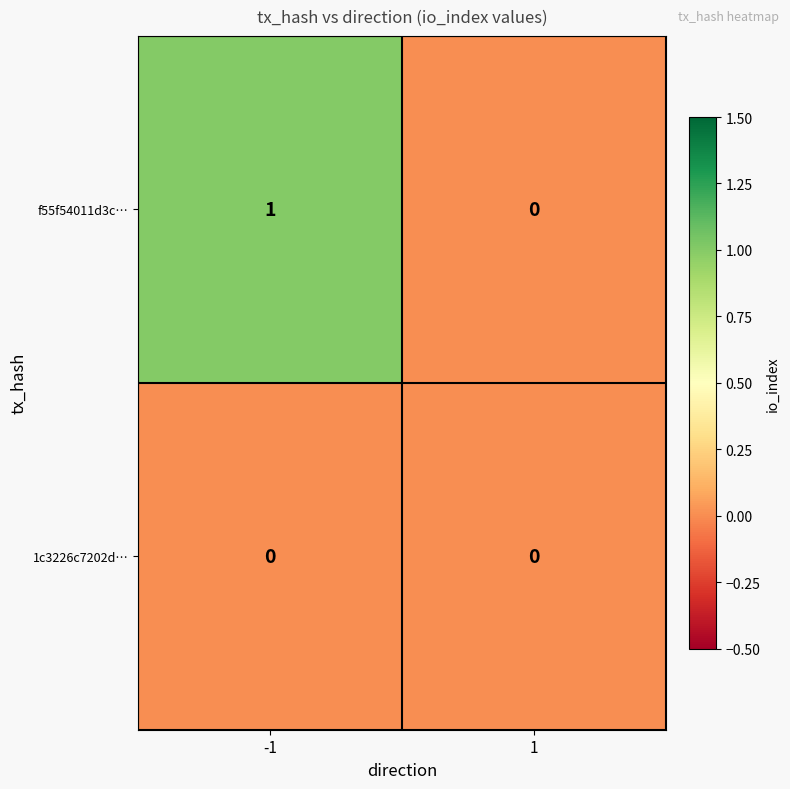

List the series in order of their overall mean, highest first.

f55f54011d3c…, 1c3226c7202d…